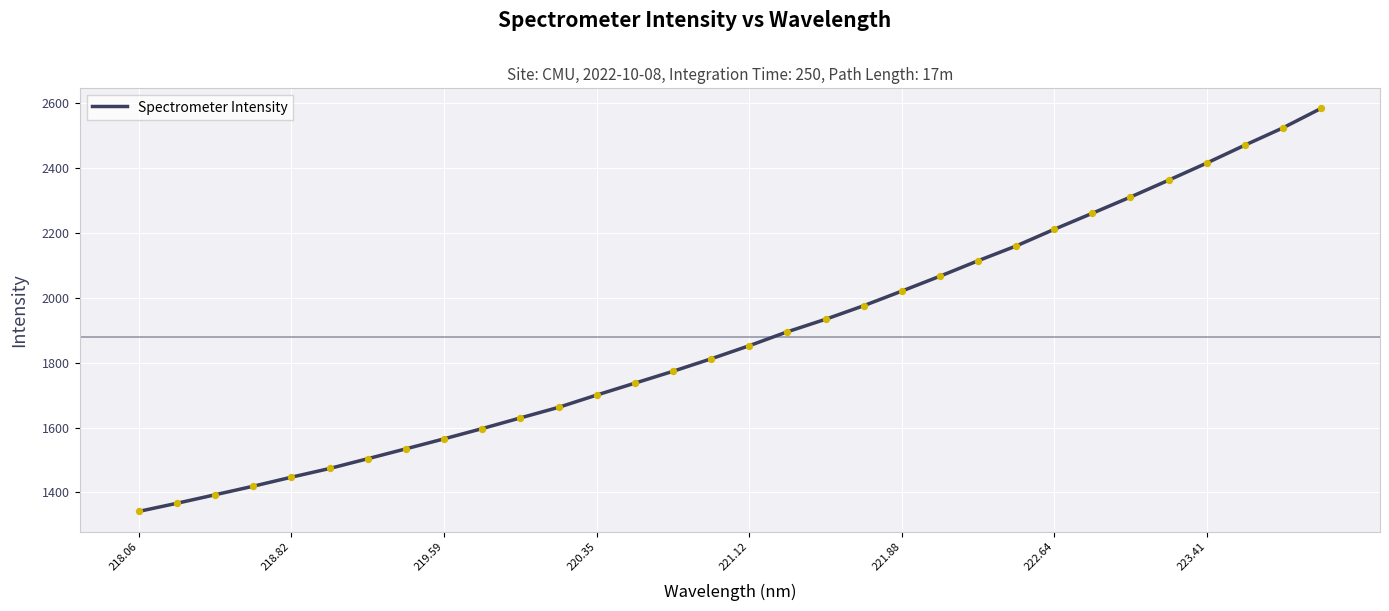

What is the smallest value displayed?

1341.2